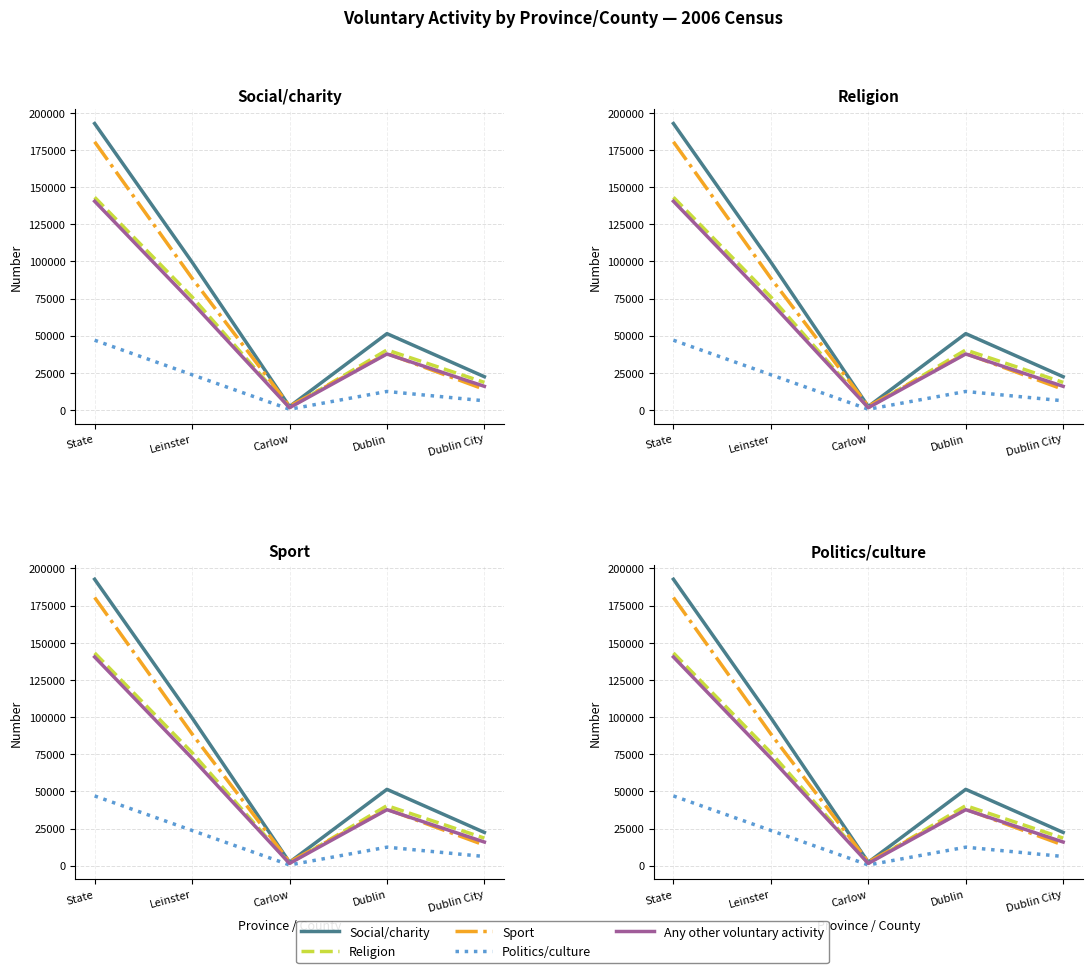

True or false: Sport and Religion cross at least once.

True